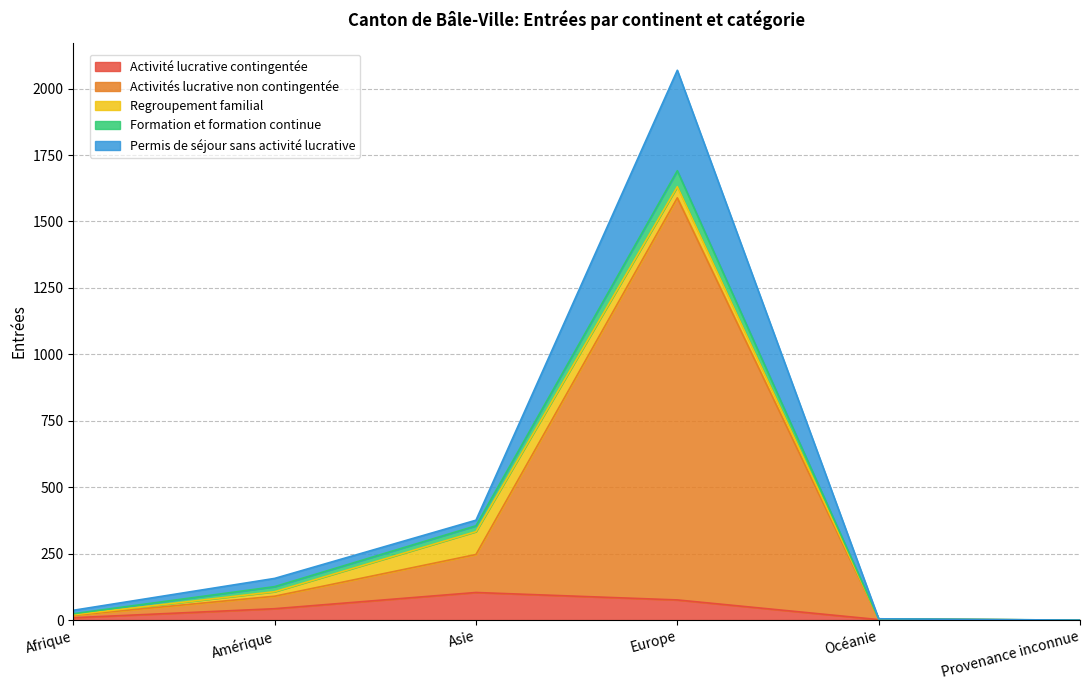

What are all the series names shown in the legend?

Activité lucrative contingentée, Activités lucrative non contingentée, Regroupement familial, Formation et formation continue, Permis de séjour sans activité lucrative